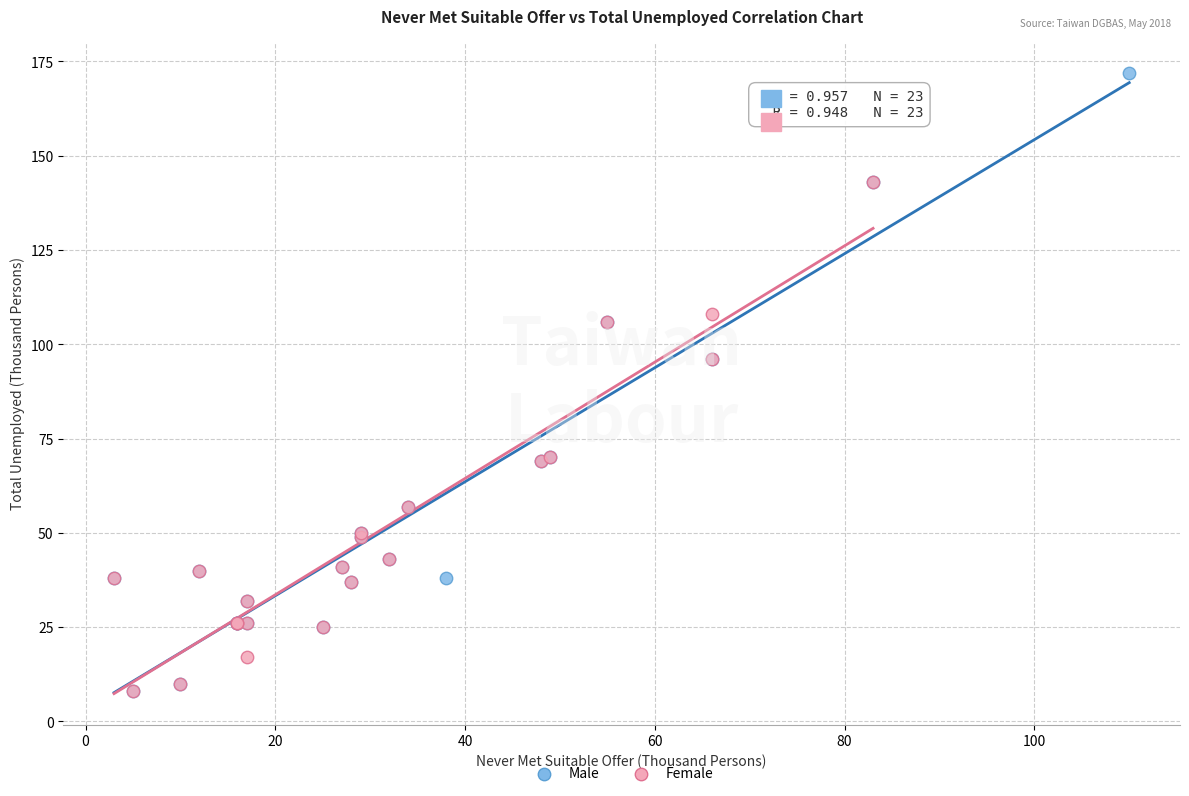

Which series reaches the maximum Y coordinate?

Male